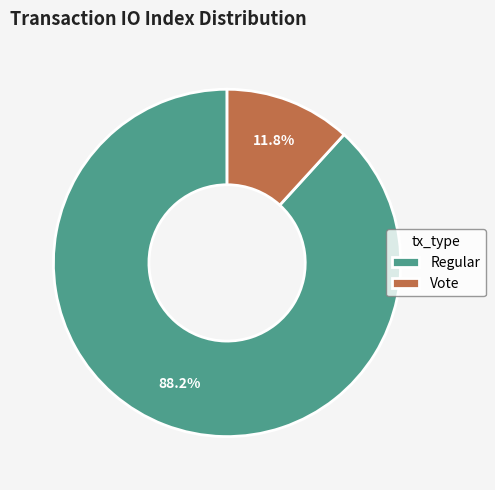

The Vote slice represents 12% of the pie. True or false?

True